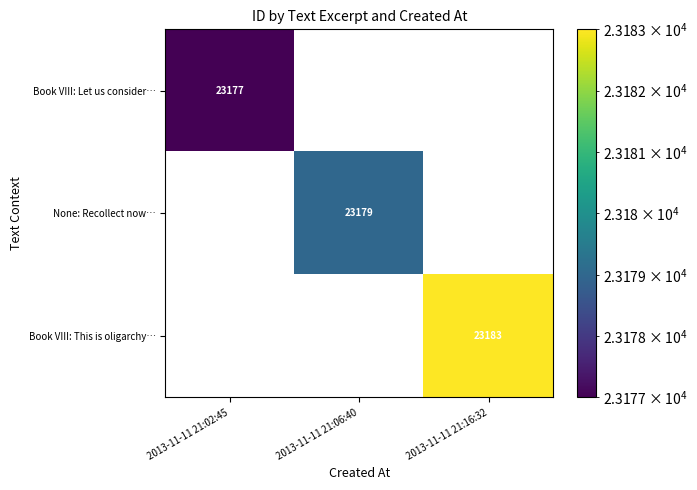

The Book VIII: This is oligarchy… series shows 23183 at 2013-11-11 21:16:32. True or false?

True